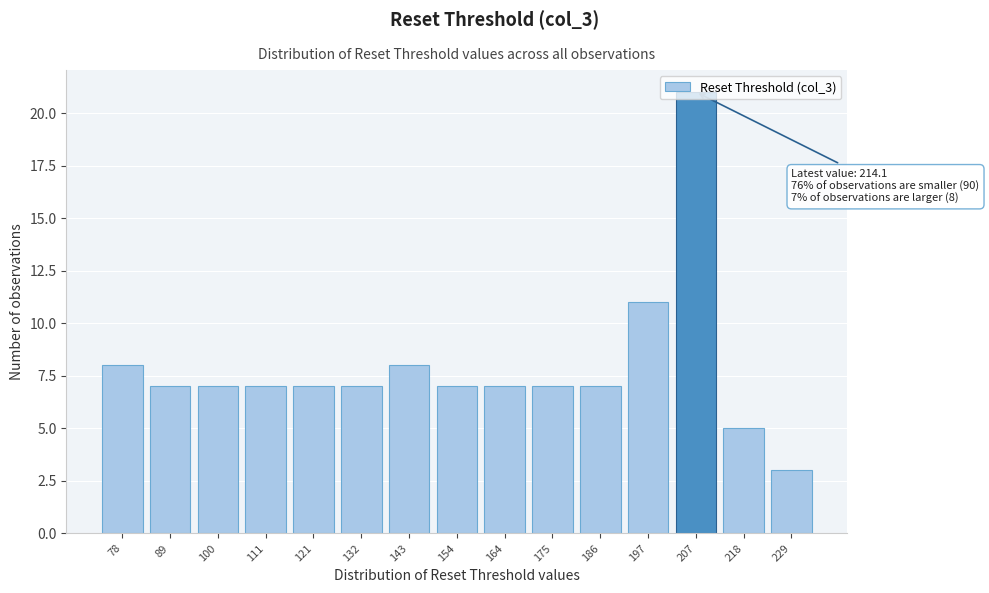

What value does the data have at 89?

7